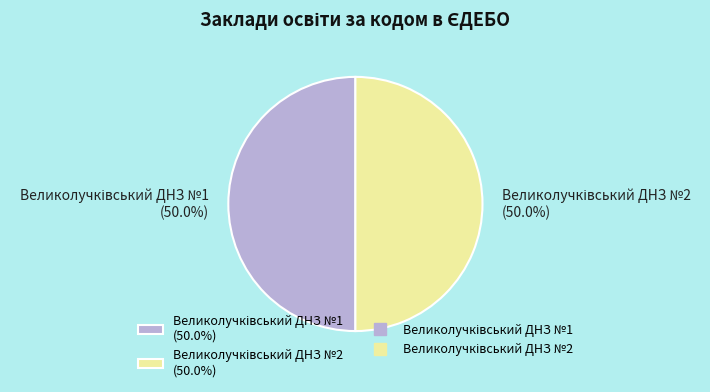

What percentage is the Великолучківський ДНЗ №2 slice, to the nearest percent?

50%